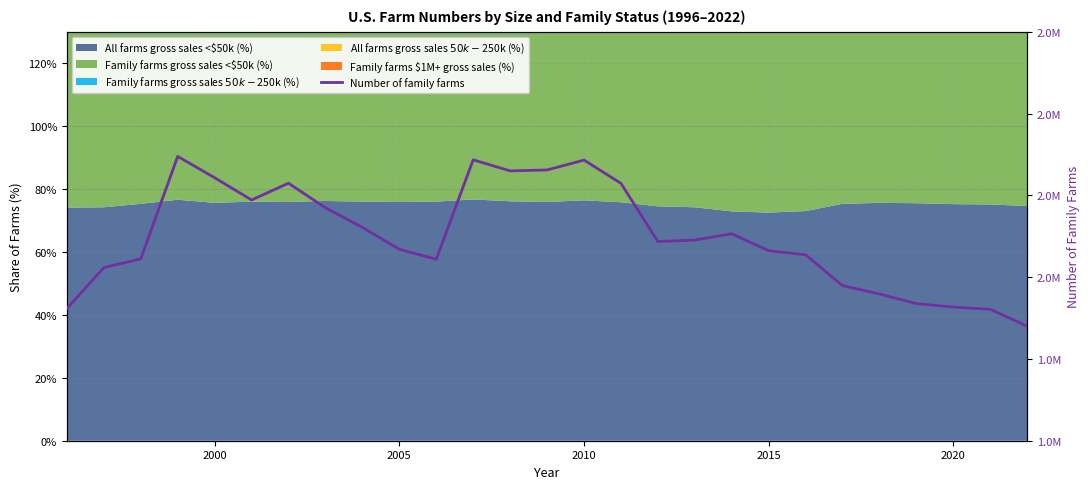

Reading left to right, what are all the values shown in this chart?

1961659	2011571	2022422	2147575	2121491	2094322	2114826	2084715	2060822	2034048	2021903	2143398	2129869	2131007	2143063	2114668	2043483	2045352	2053008	2032300	2027269	1989574	1979368	1967617	1963389	1960695	1939972